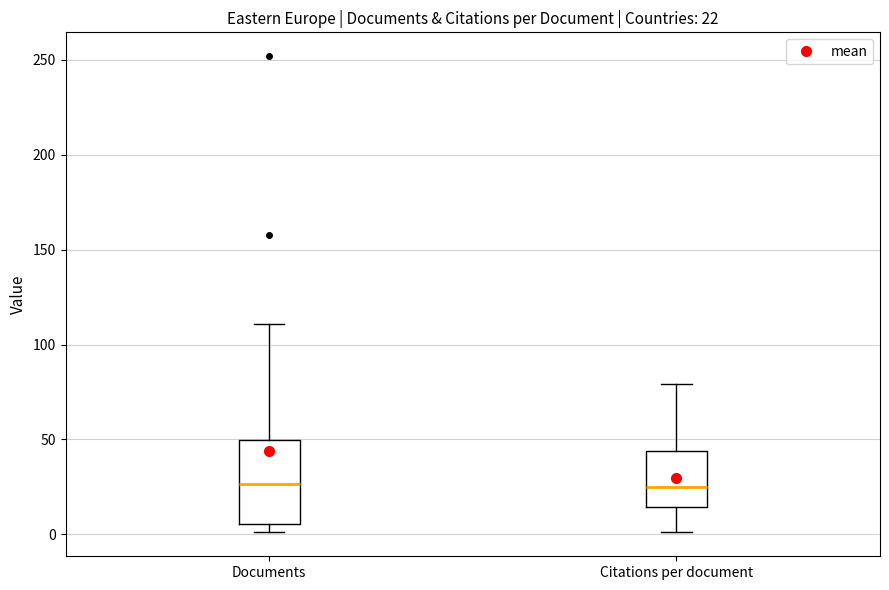

Comparing the boxes themselves (not the whiskers), which one is the tallest?

Documents